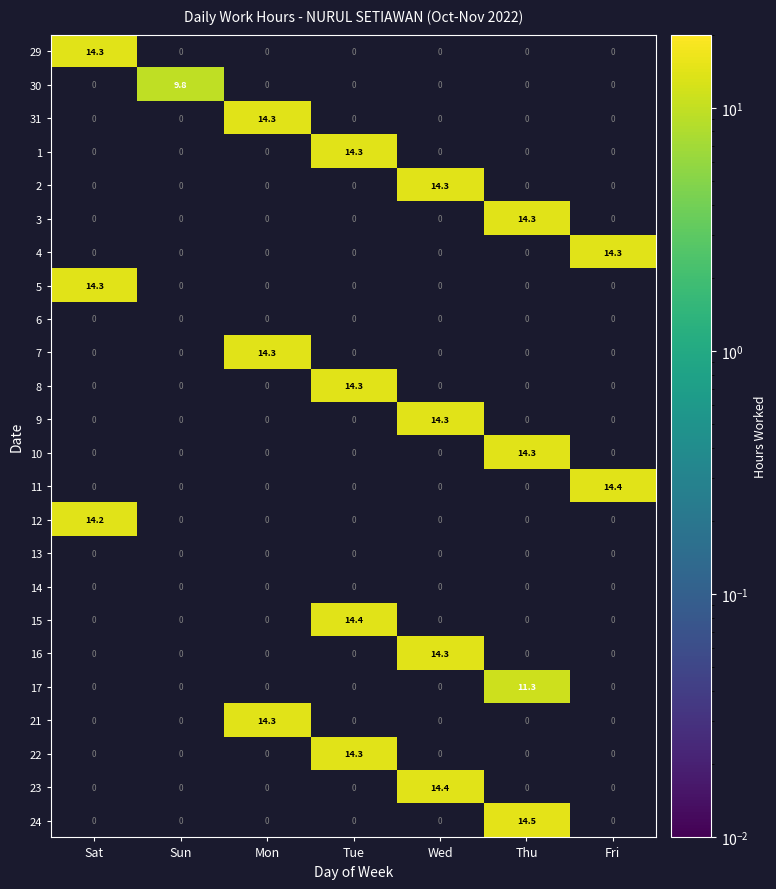

Between Tue and Fri, which is larger?

Fri